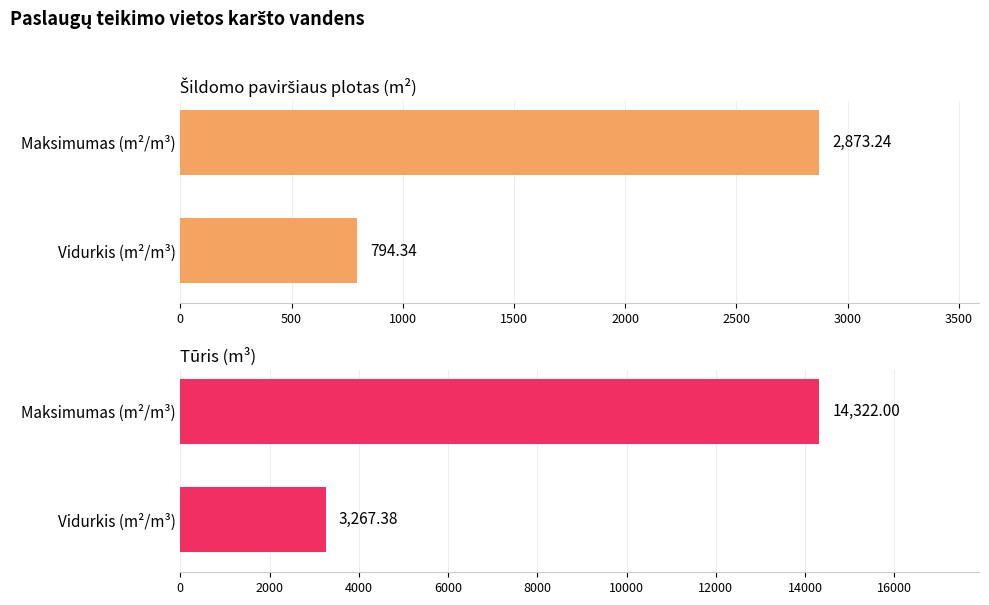

Rank the series by their maximum value, from lowest to highest.

Šildomo paviršiaus plotas (m²), Tūris (m³)